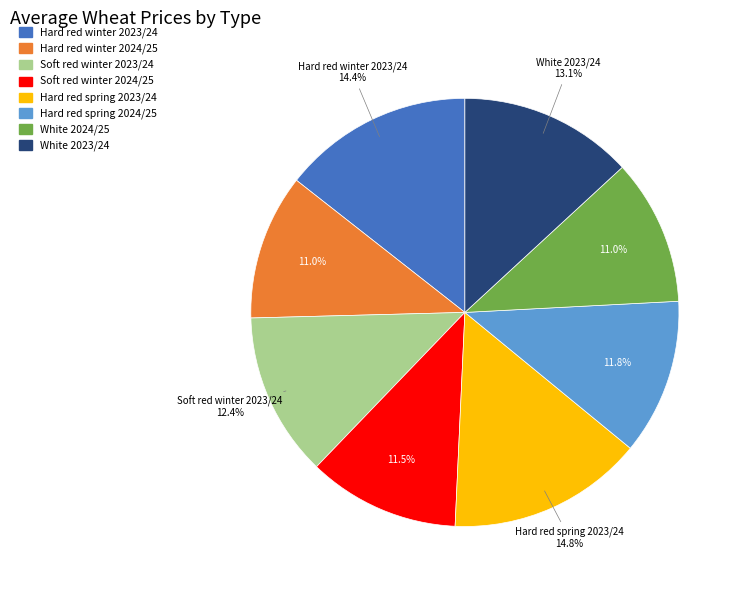

Combined, do White 2023/24 and Hard red spring 2023/24 account for over 50%?

No